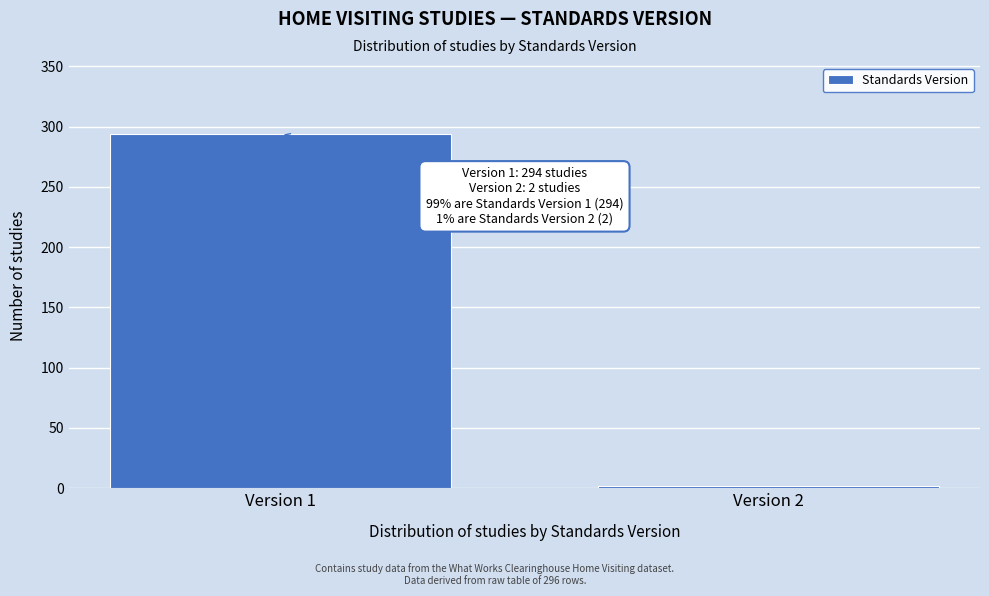

Reading left to right, transcribe all the data shown in this chart.

294	2